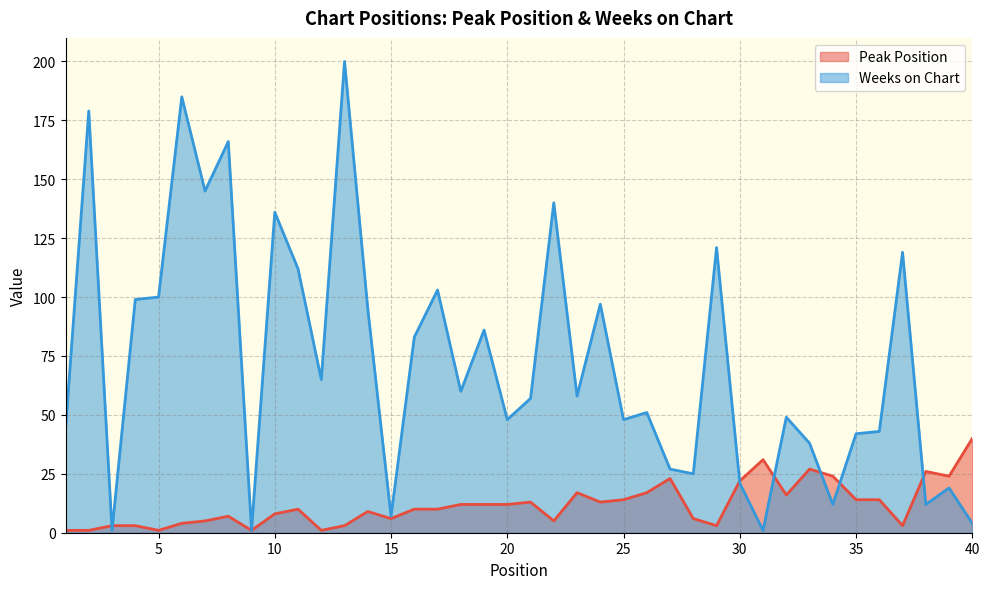

Where does the Weeks on Chart series first go above 58?

2